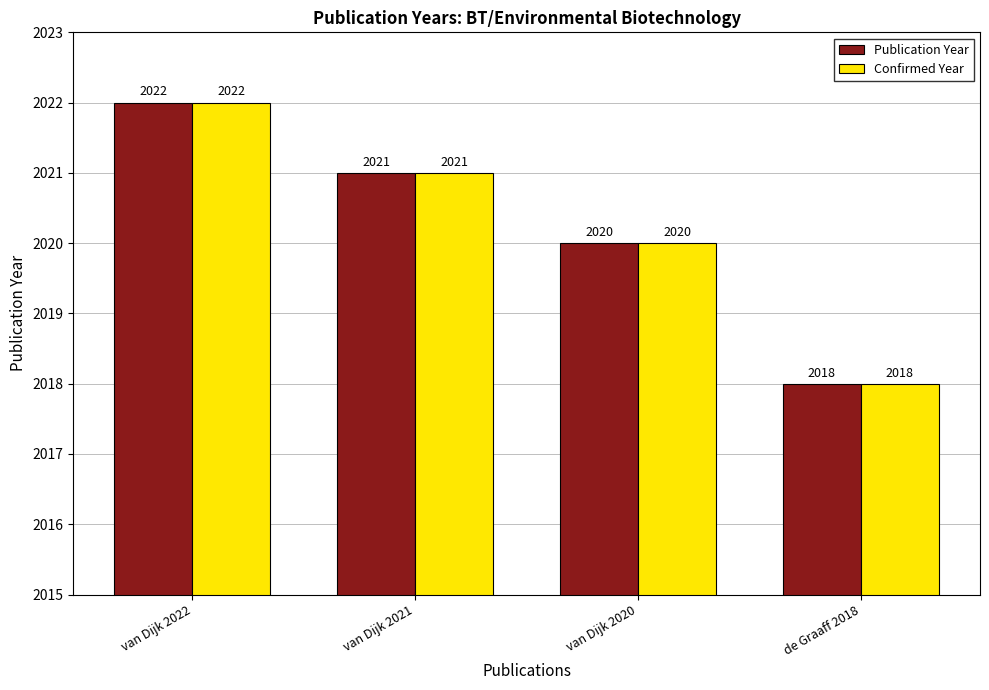

What is the sum of the Publication Year values at van Dijk 2022 and van Dijk 2021?

4043